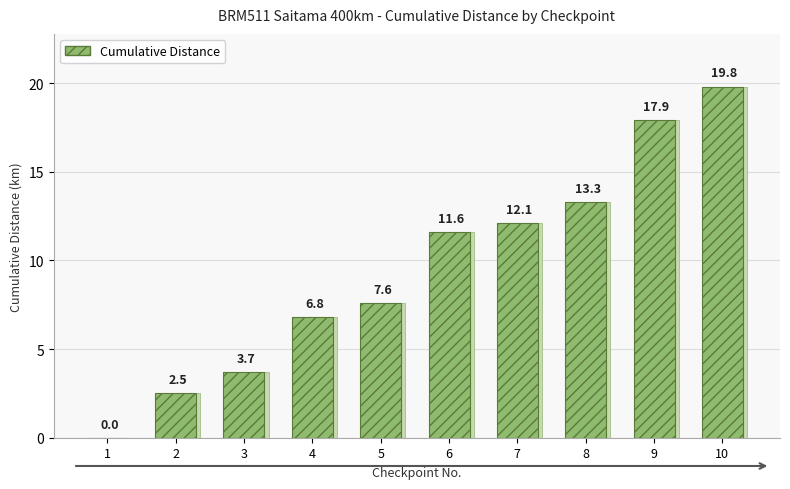

Is it true that the value at 1 is 10.8?

False